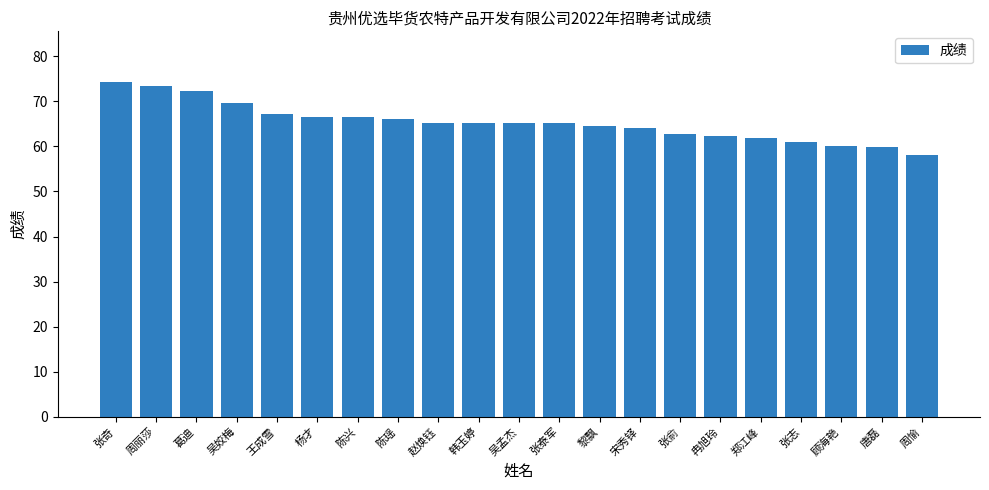

What is the maximum value shown in the chart?

74.4